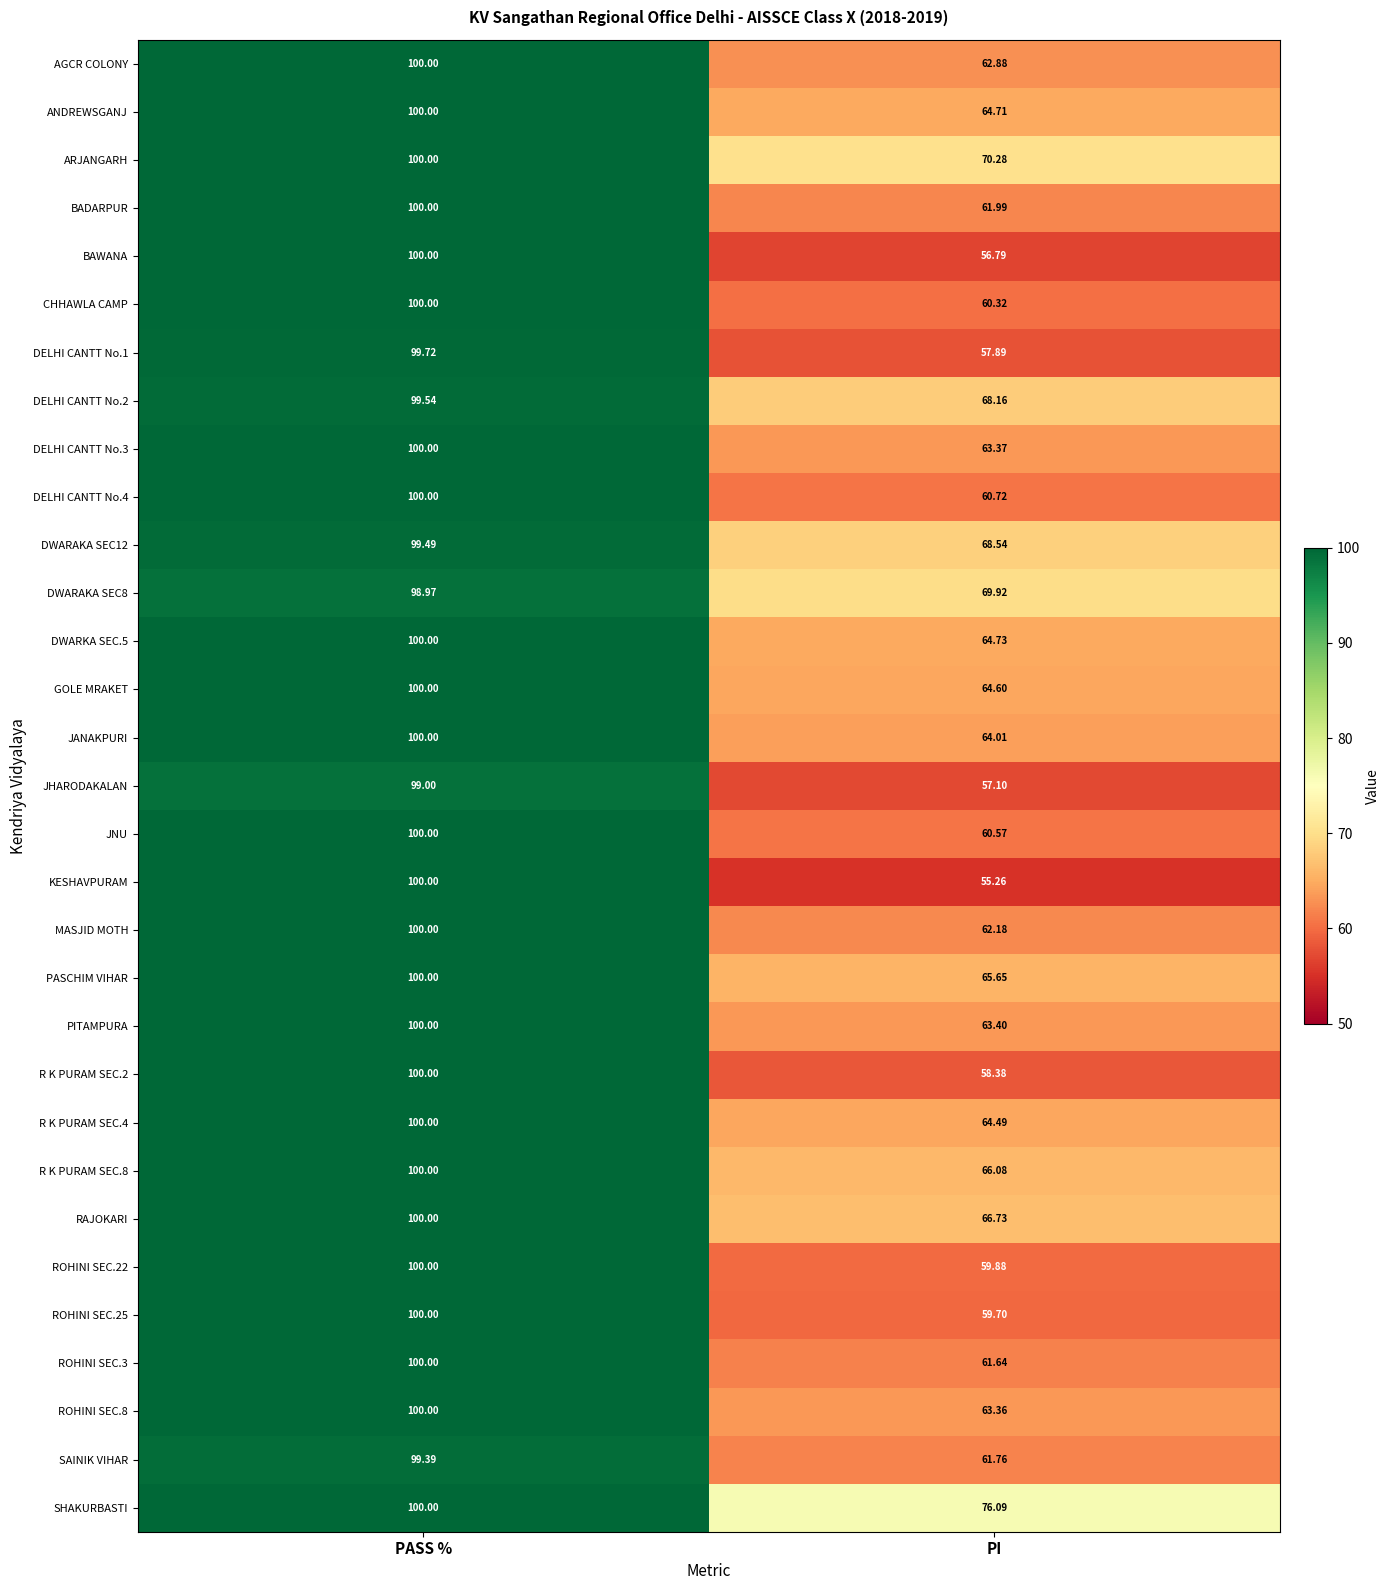

Which category has the lowest value in the ROHINI SEC.25 series?

PI